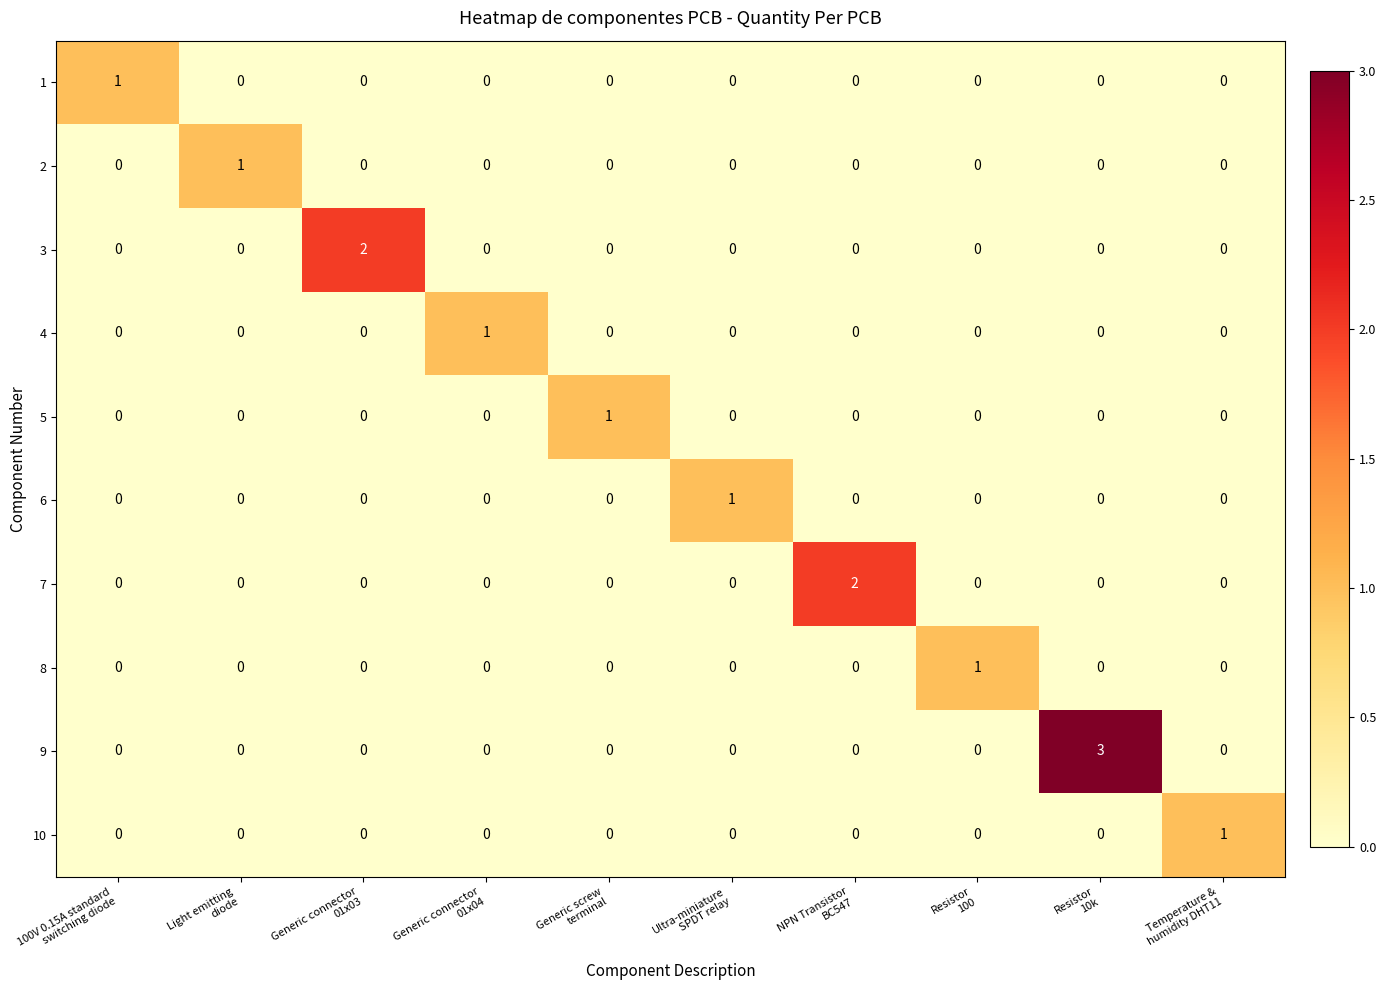

Which series has the largest total across all categories?

9